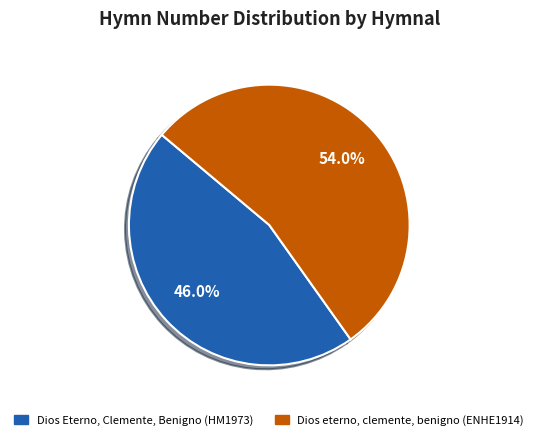

What percentage is the Dios eterno, clemente, benigno (ENHE1914) slice, to the nearest percent?

54%